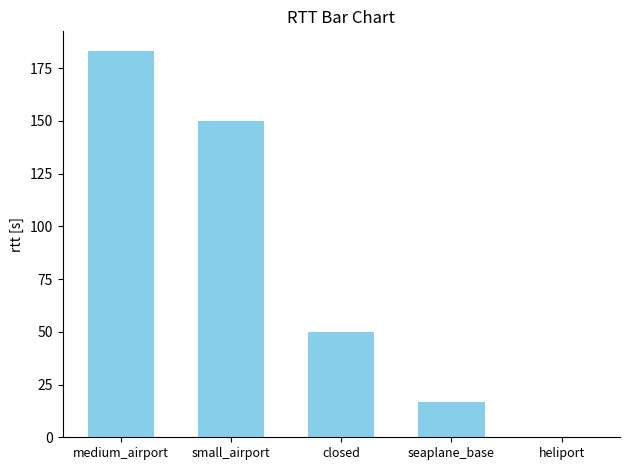

What is the sum of all values?

400.0